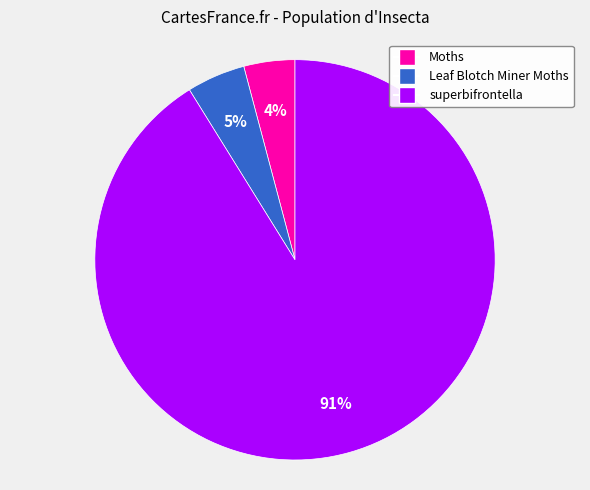

To the nearest percent, what portion does Leaf Blotch Miner Moths represent?

5%